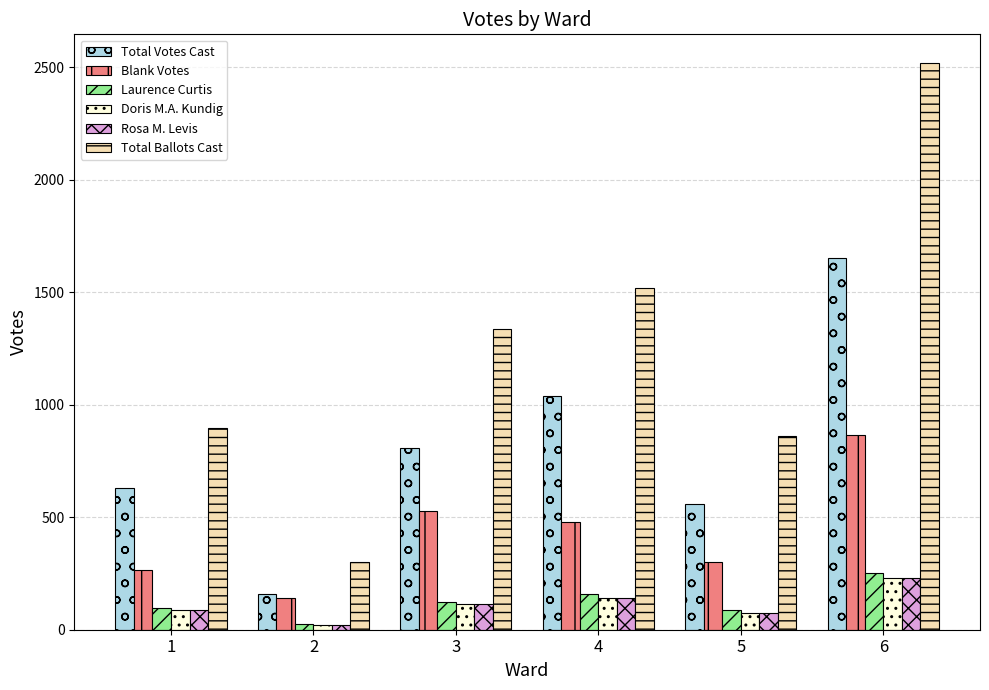

What value does the Rosa M. Levis series have at 3, to the nearest 50?

100